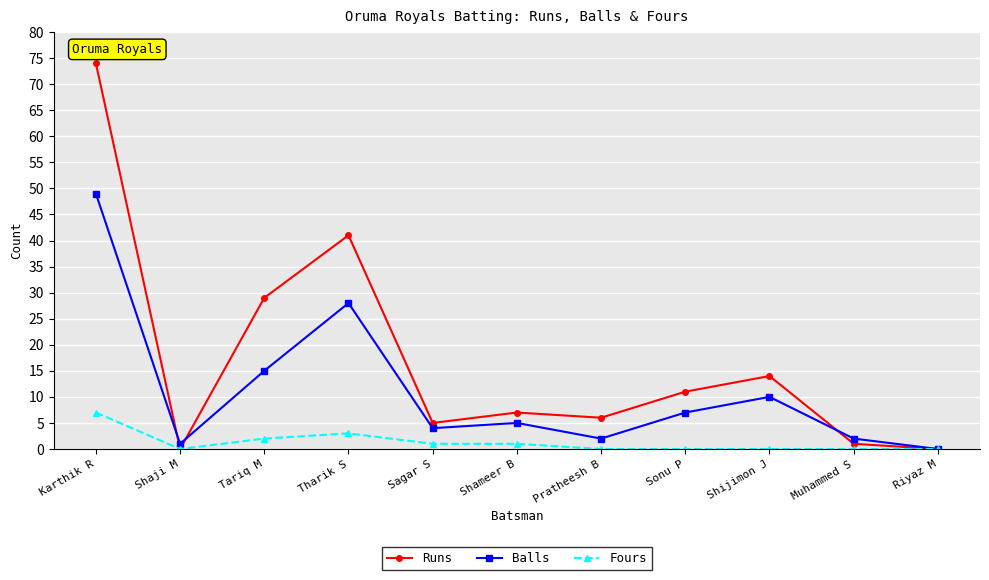

Which series has the widest spread of values?

Runs